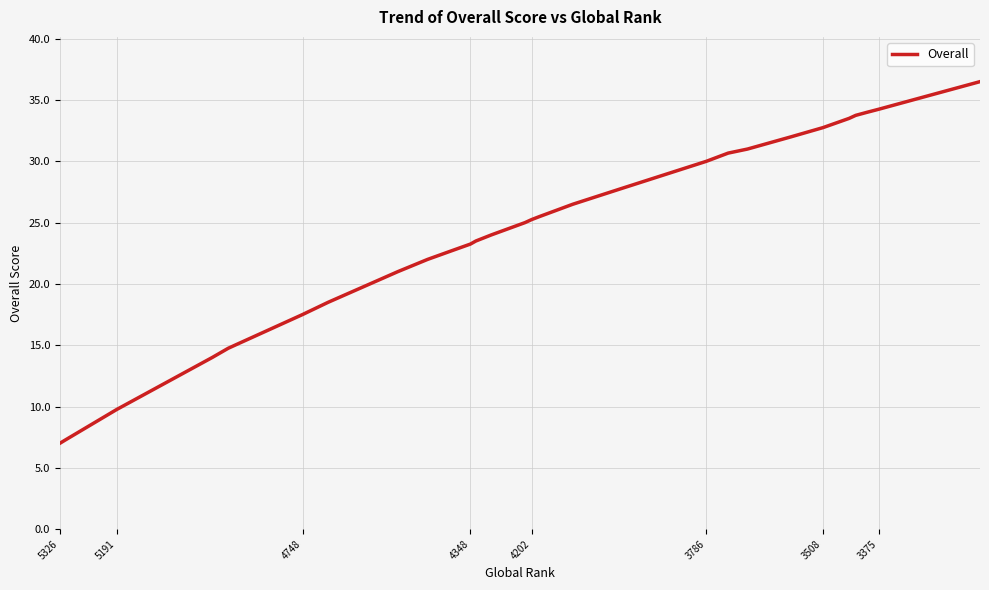

What is the sum of all values?

958.7